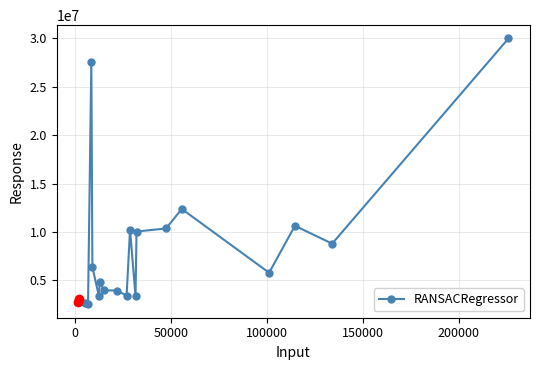

What is the smallest value displayed?

2519000